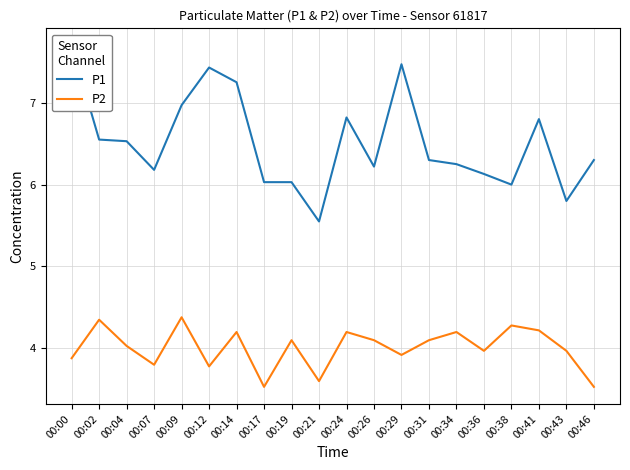

Reading left to right, list all the values displayed in this chart.

P1: 00:00=7.7	00:02=6.5	00:04=6.5	00:07=6.2	00:09=7.0	00:12=7.4	00:14=7.2	00:17=6.0	00:19=6.0	00:21=5.5	00:24=6.8	00:26=6.2	00:29=7.5	00:31=6.3	00:34=6.2	00:36=6.1	00:38=6.0	00:41=6.8	00:43=5.8	00:46=6.3
P2: 00:00=3.9	00:02=4.3	00:04=4.0	00:07=3.8	00:09=4.4	00:12=3.8	00:14=4.2	00:17=3.5	00:19=4.1	00:21=3.6	00:24=4.2	00:26=4.1	00:29=3.9	00:31=4.1	00:34=4.2	00:36=4.0	00:38=4.3	00:41=4.2	00:43=4.0	00:46=3.5